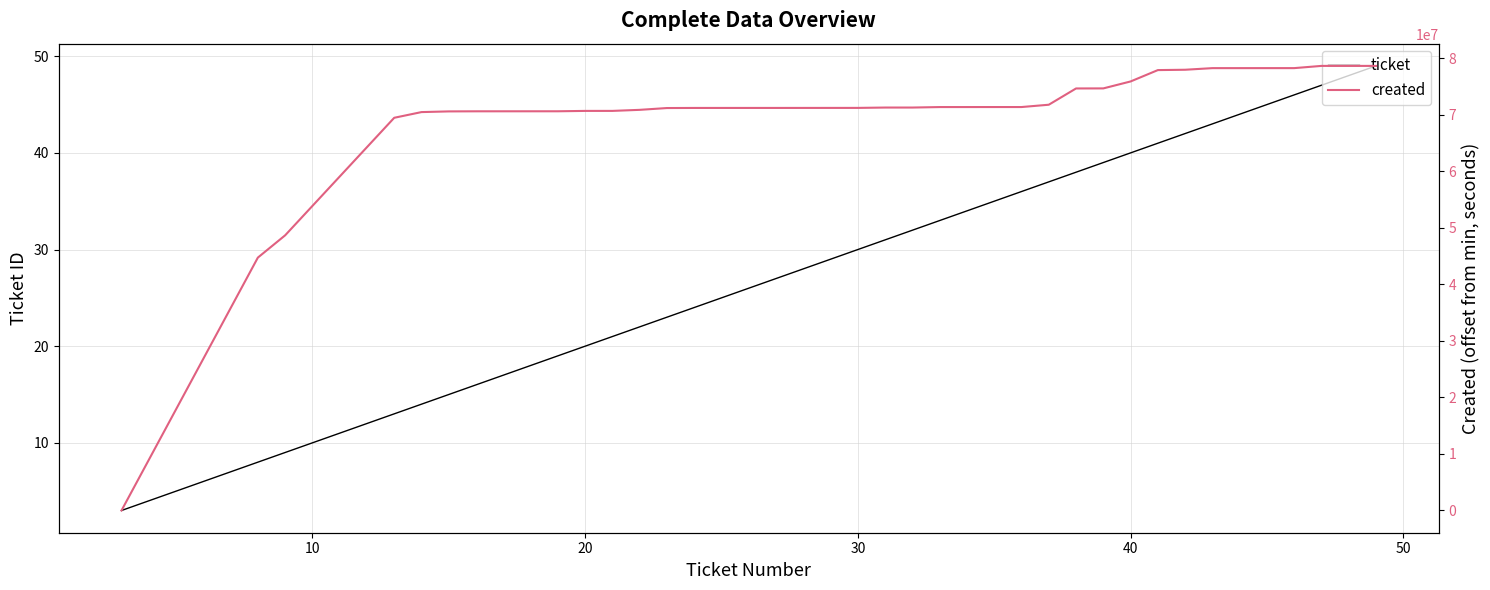

What is the total value across all series at 10?

44737387